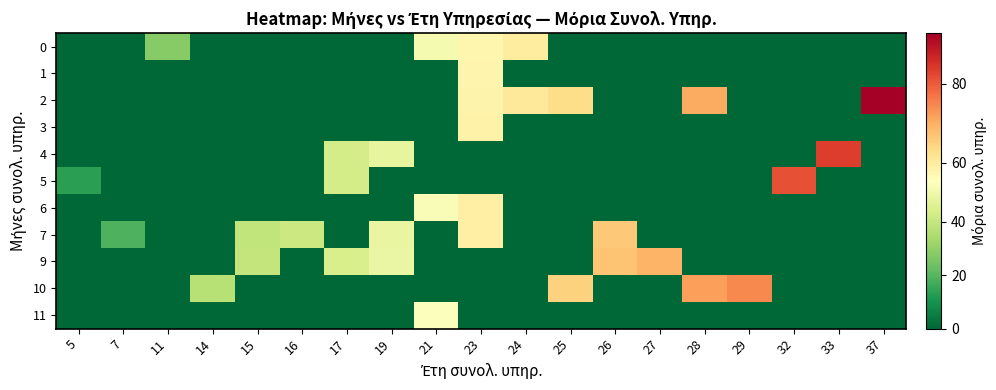

List the series in order of their peak value, highest first.

2, 4, 5, 10, 9, 7, 0, 6, 3, 1, 11